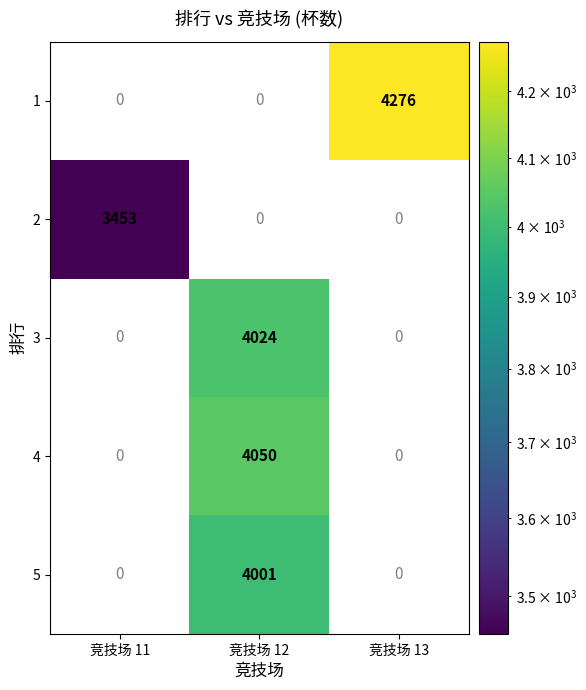

Count the number of data series in this chart.

5